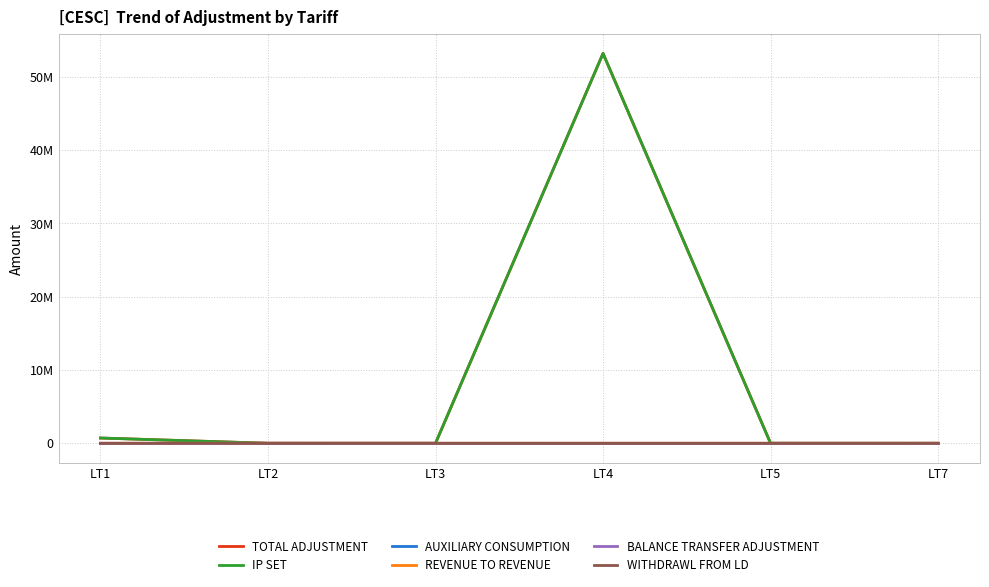

Which series has the widest spread of values?

TOTAL ADJUSTMENT